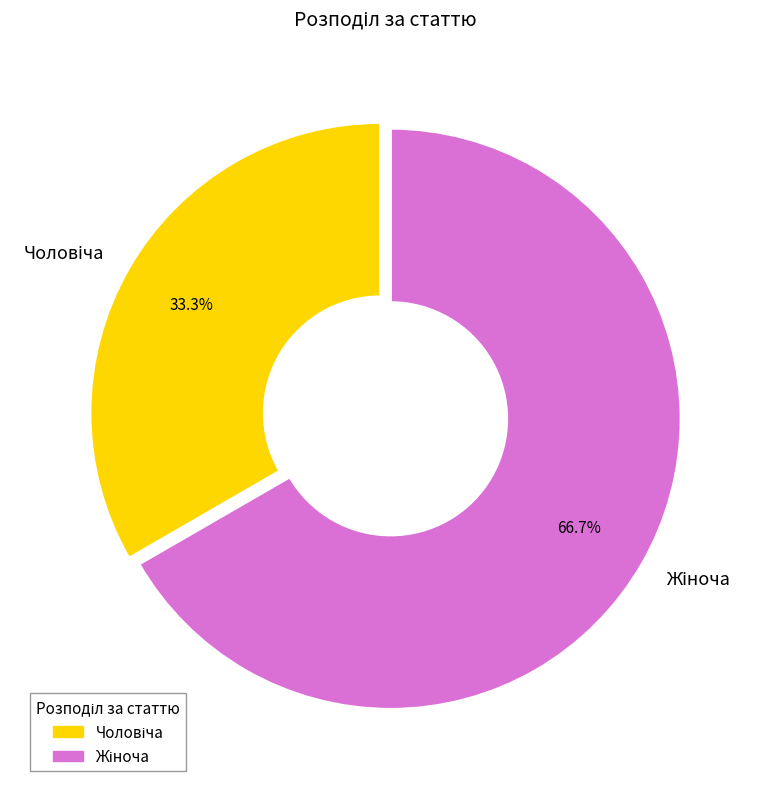

Is there a majority slice in this chart?

Yes